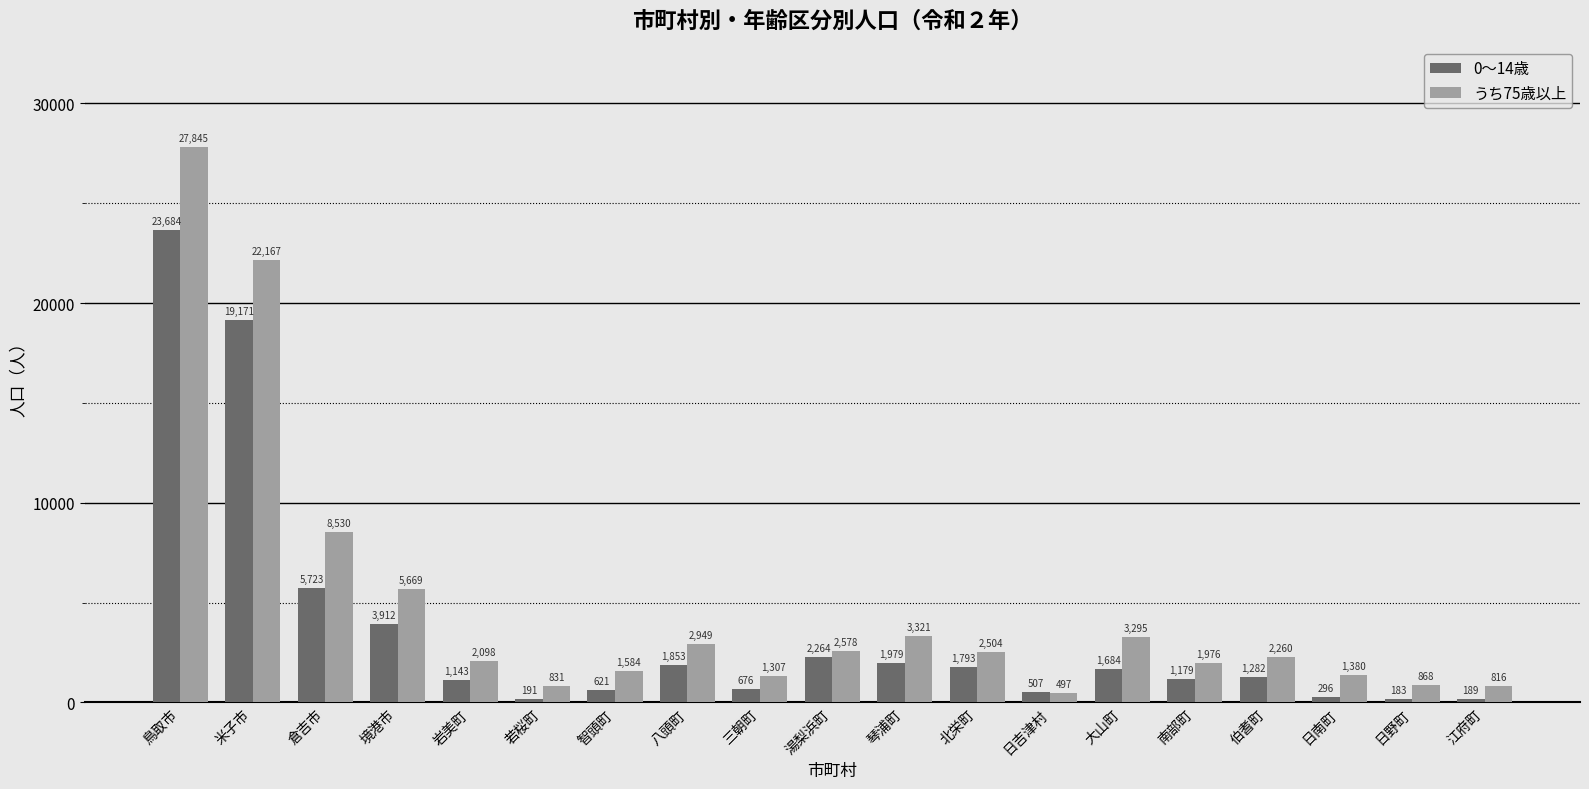

What is the value of the 0～14歳 bar at the 18th from the left?

183